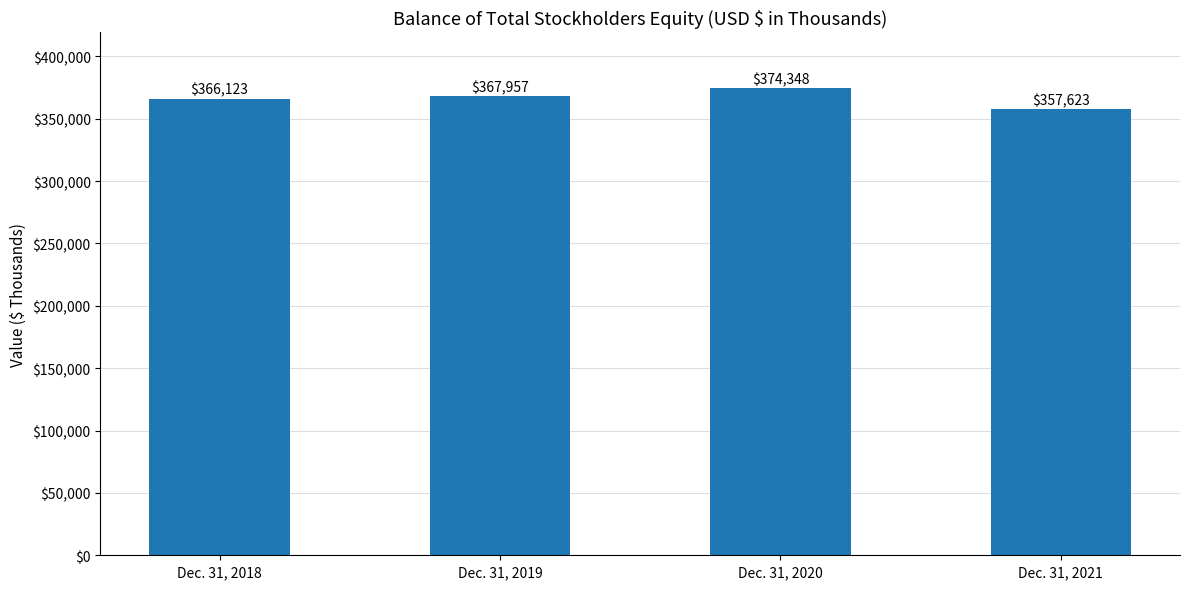

What is the change in value from Dec. 31, 2019 to Dec. 31, 2021?

-10334